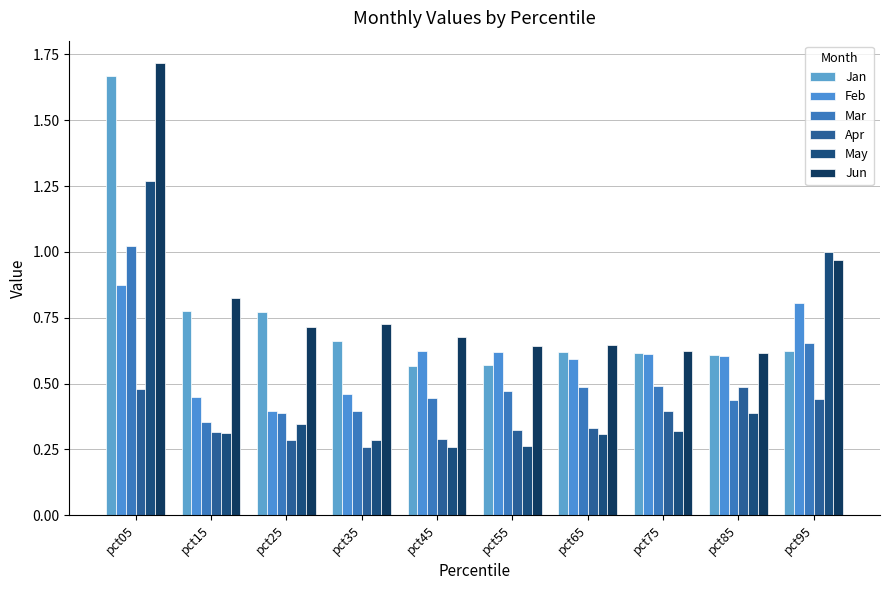

Where is Jun nearest to the value 1?

pct95